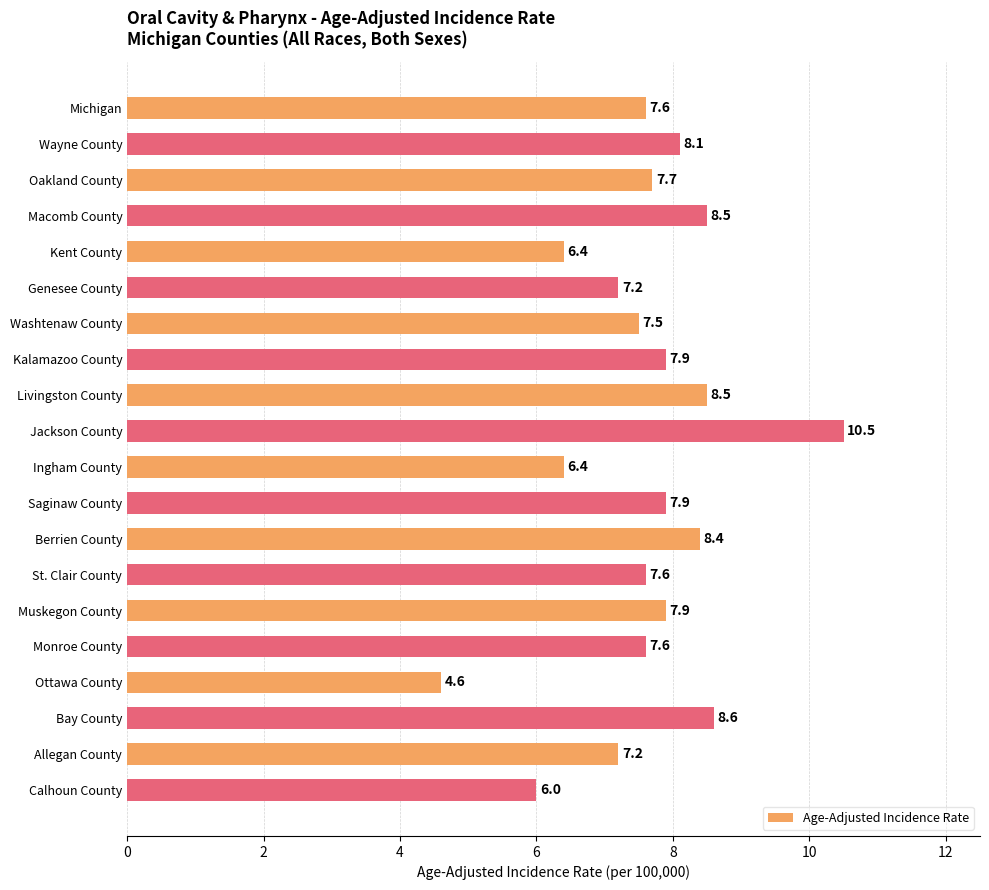

What is the maximum value shown in the chart?

10.5